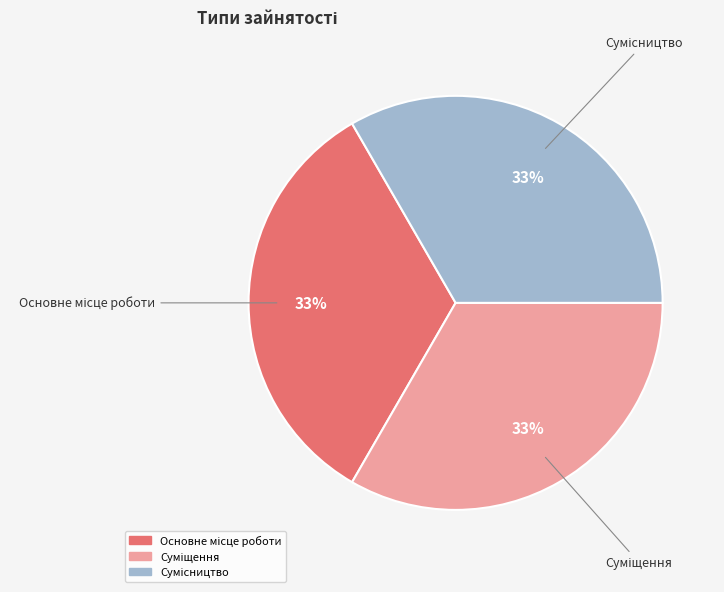

How many segments does this pie chart have?

3